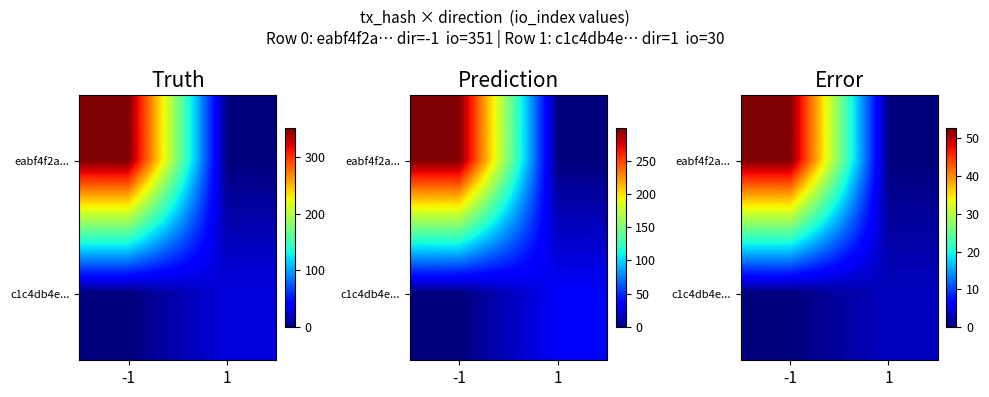

How many data points in eabf4f2a... are above 52?

1